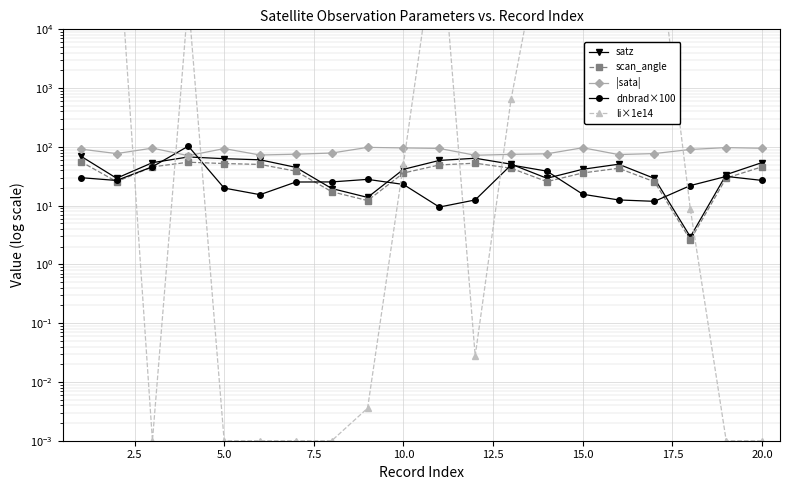

At which label does li×1e14 reach its minimum?

5.0